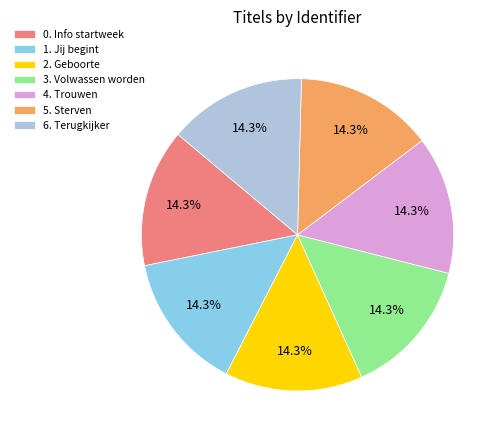

Combined, do 1. Jij begint and 4. Trouwen account for over 50%?

No